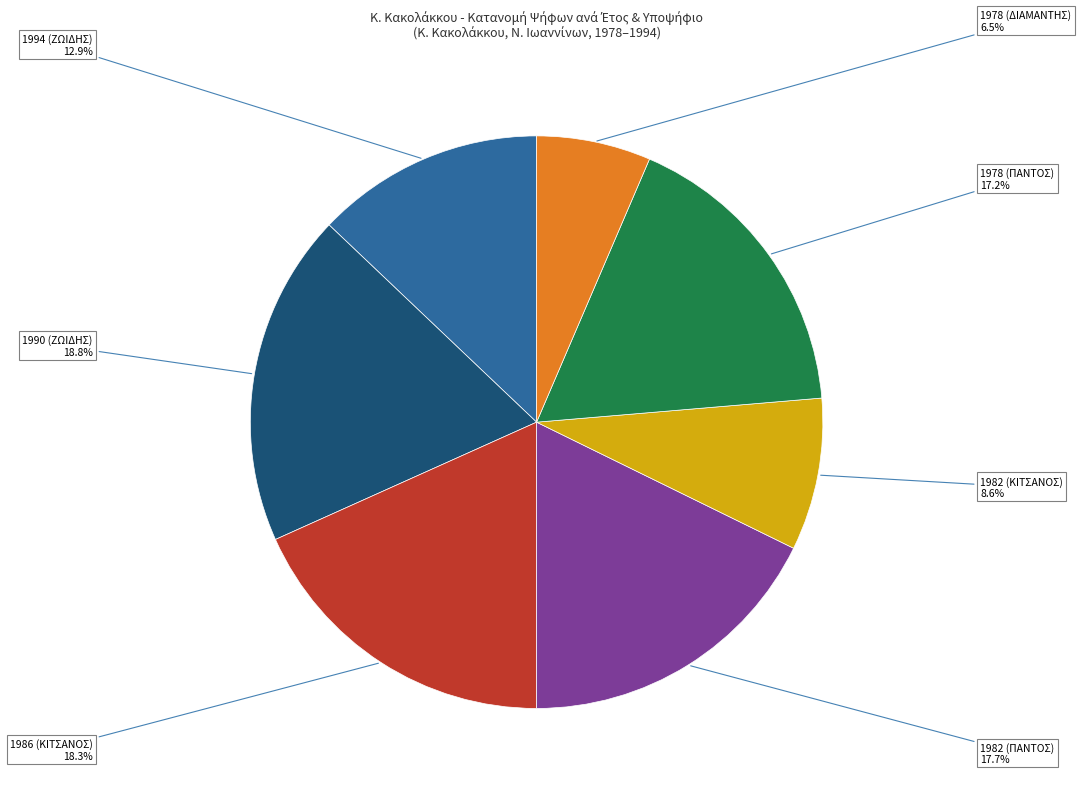

Count the number of slices in the pie.

7